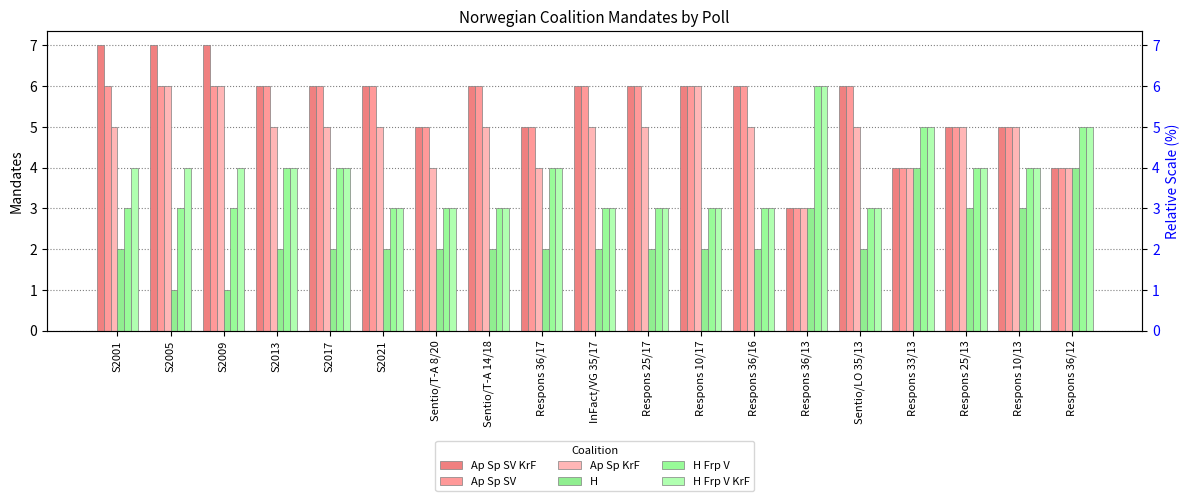

Where is H nearest to the value 2?

S2001